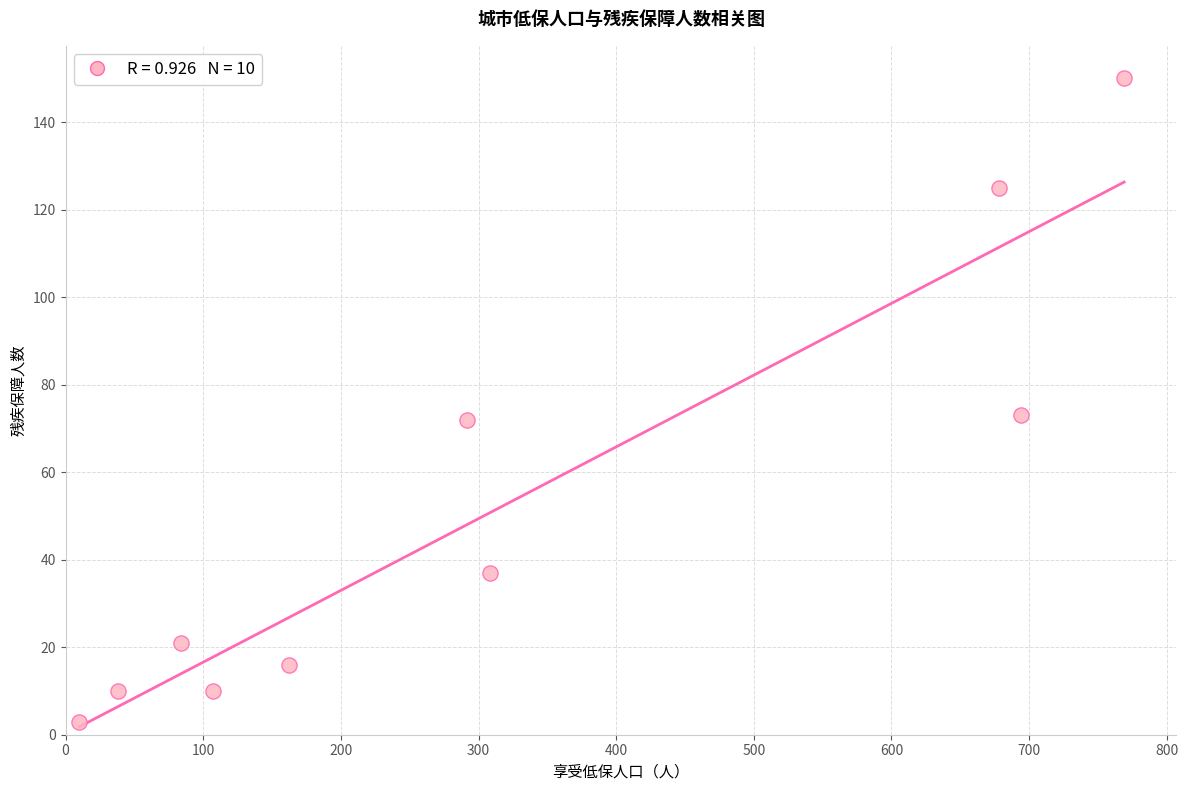

What is the range of Y values (max minus min)?

147